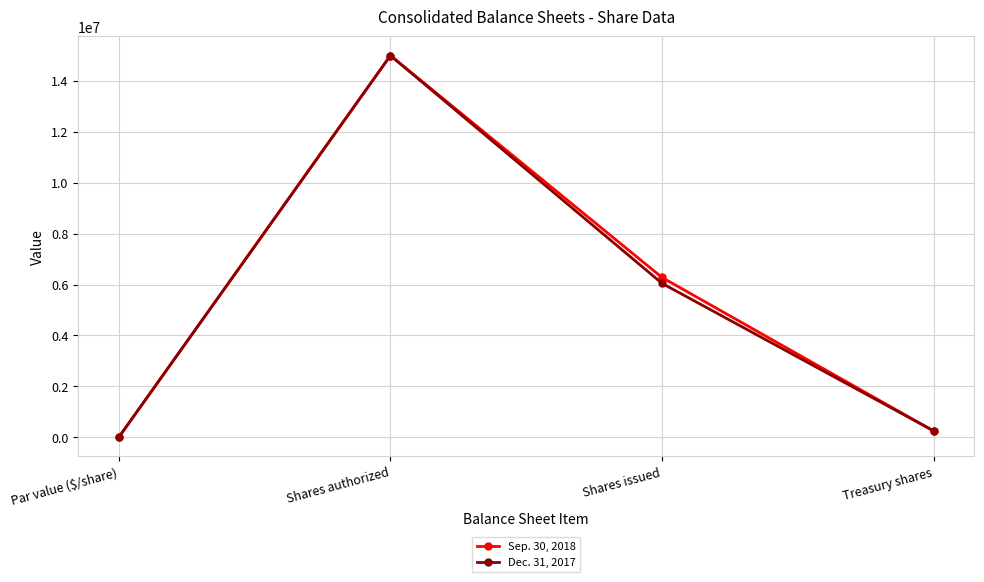

After their last crossing, which series has the higher values: Dec. 31, 2017 or Sep. 30, 2018?

Dec. 31, 2017